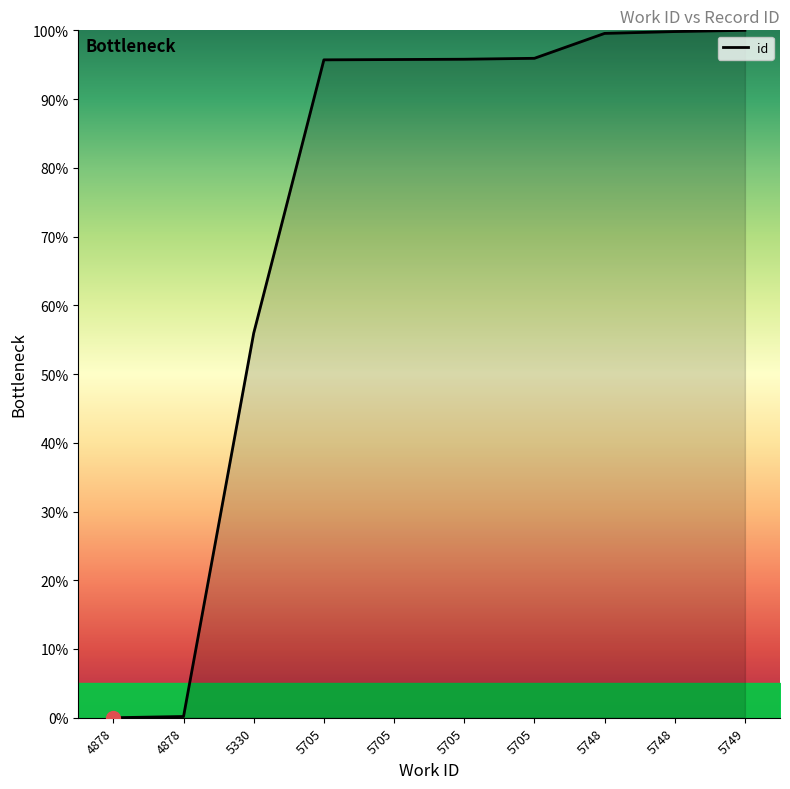

Is this an area chart (filled region under the line)?

Yes